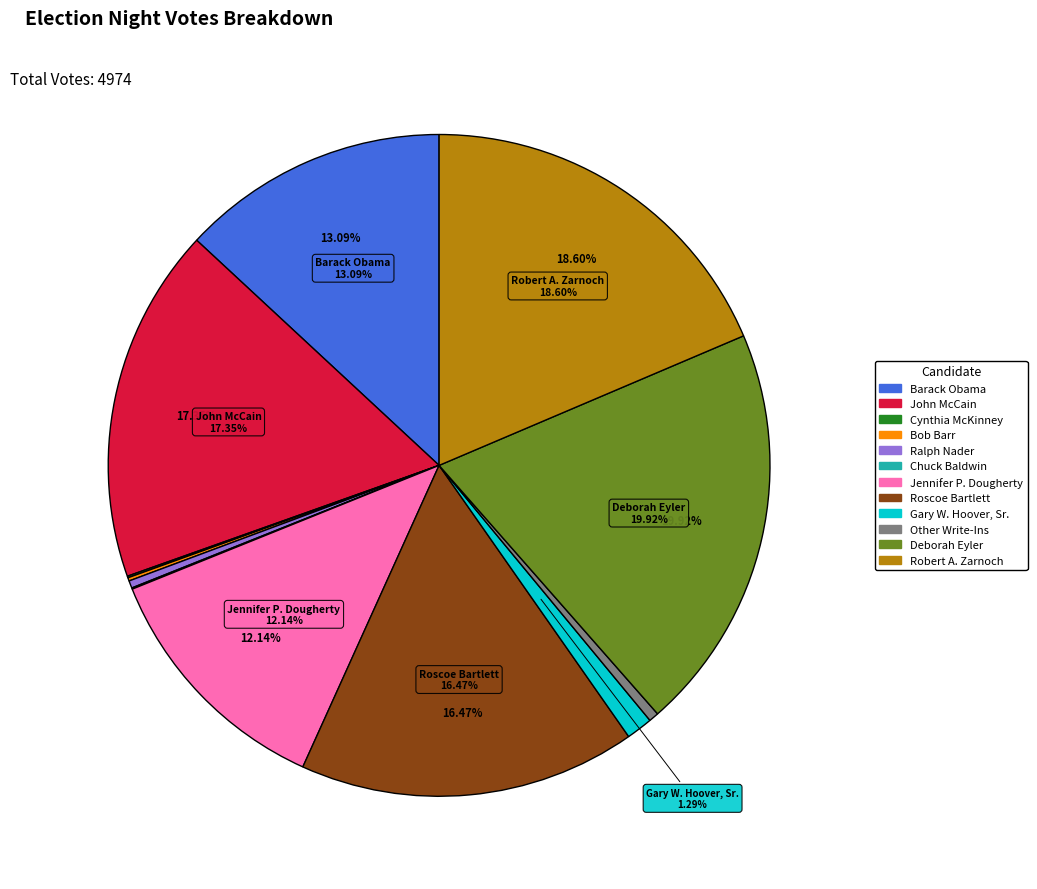

Does John McCain account for over 50% of the chart?

No